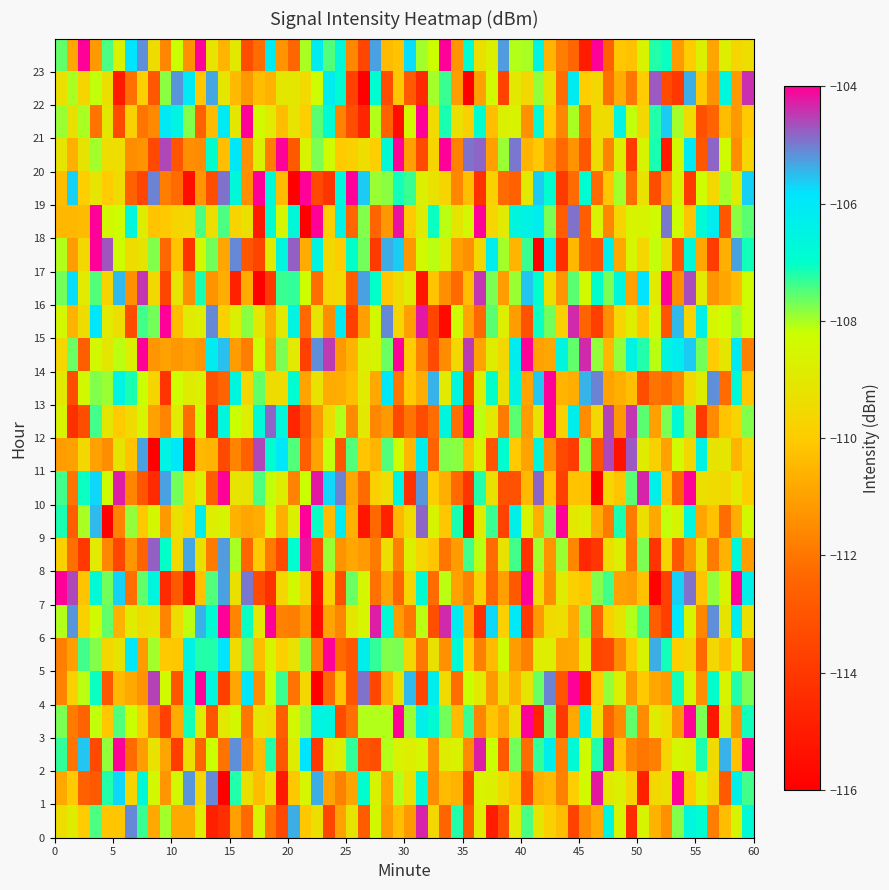

Which series has the largest total across all categories?

23